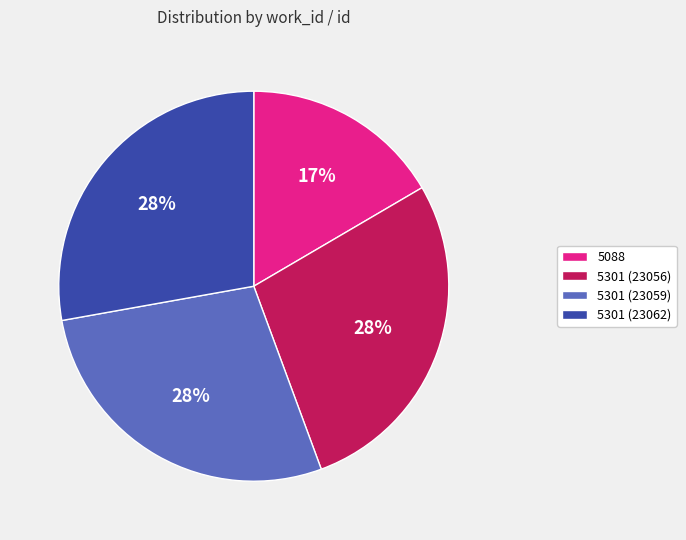

To the nearest percent, what portion does 5301 (23062) represent?

28%